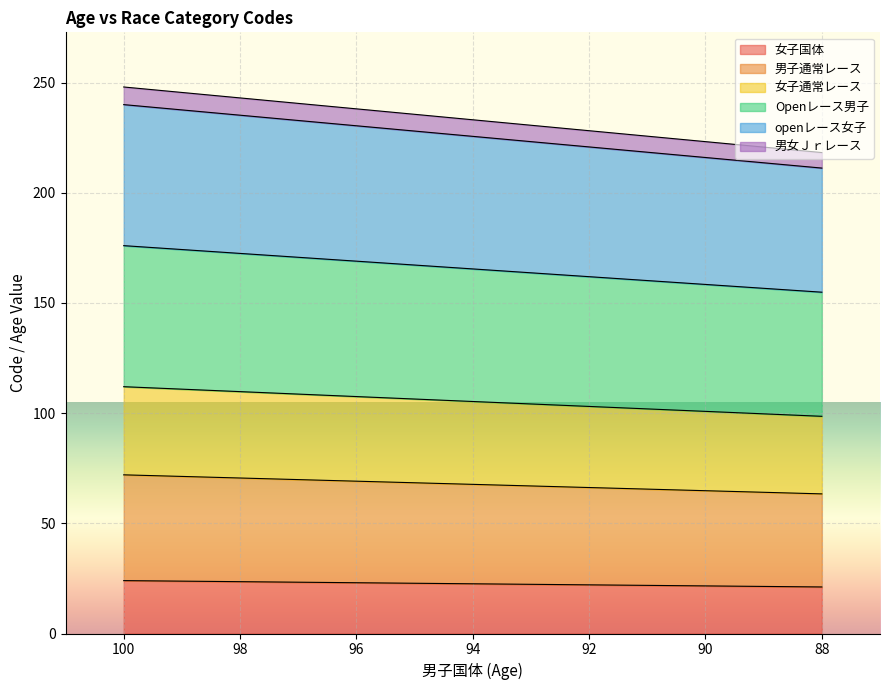

At which category is the sum across all series the highest?

100